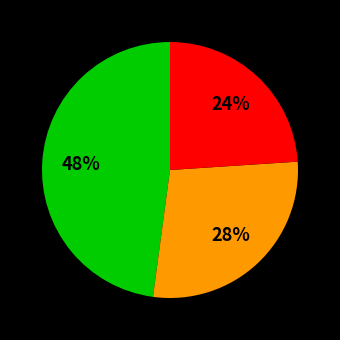

To the nearest percent, what is the average slice percentage?

33%